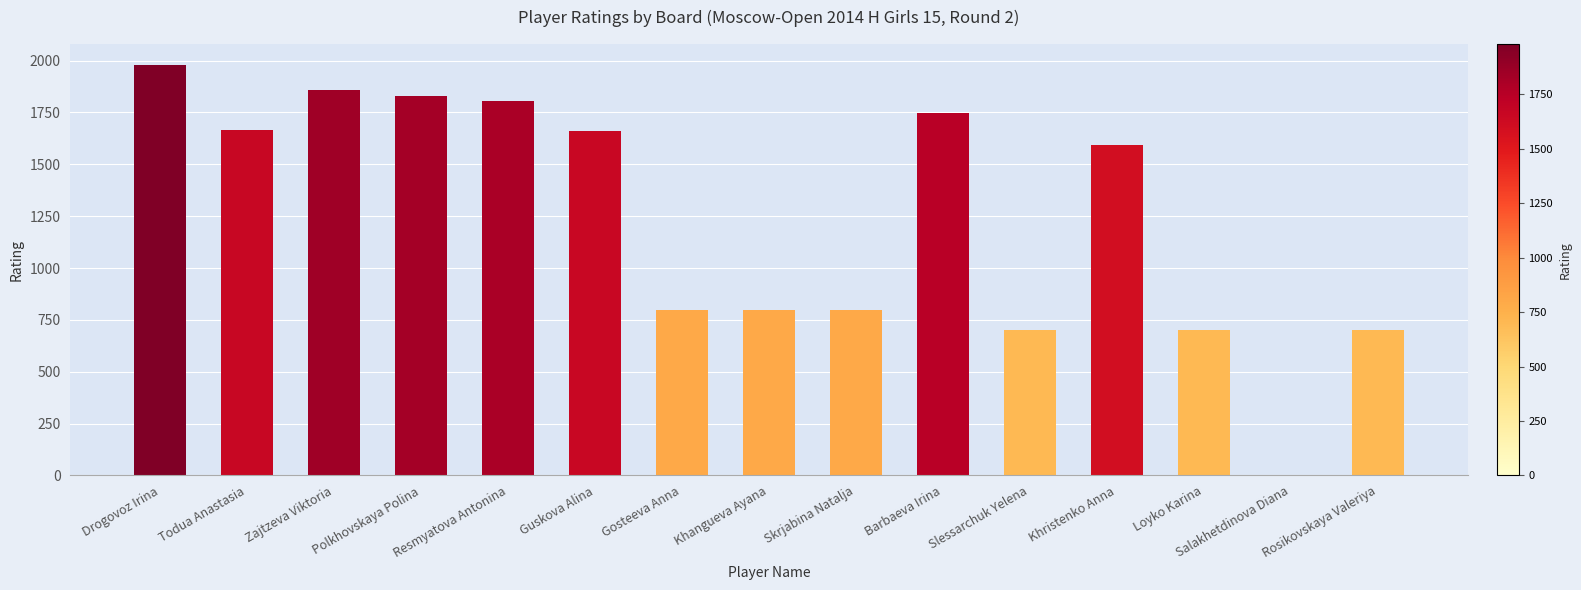

What is the sum of the values at Salakhetdinova Diana and Loyko Karina?

700